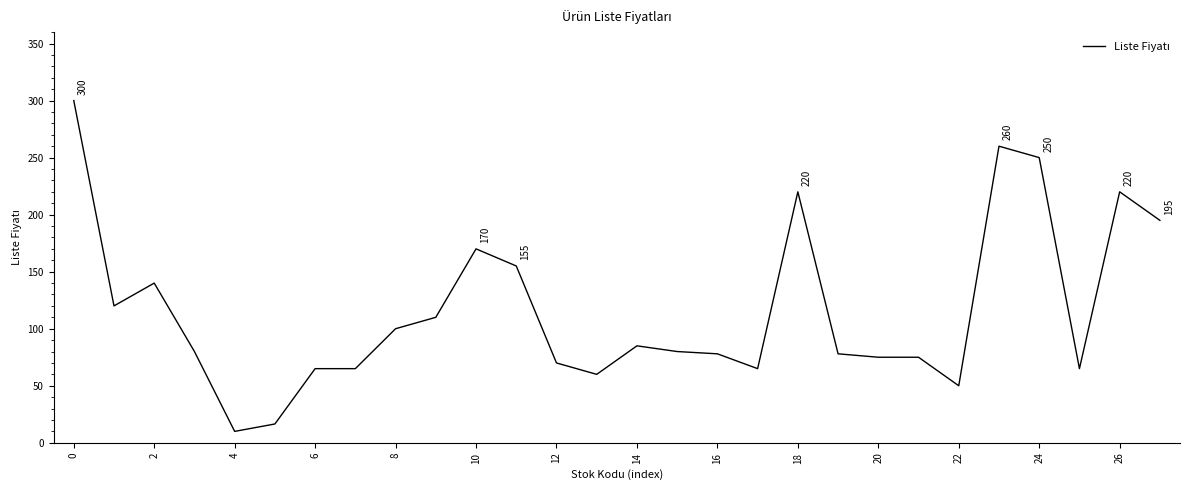

What is the difference between the maximum and minimum values?

290.0